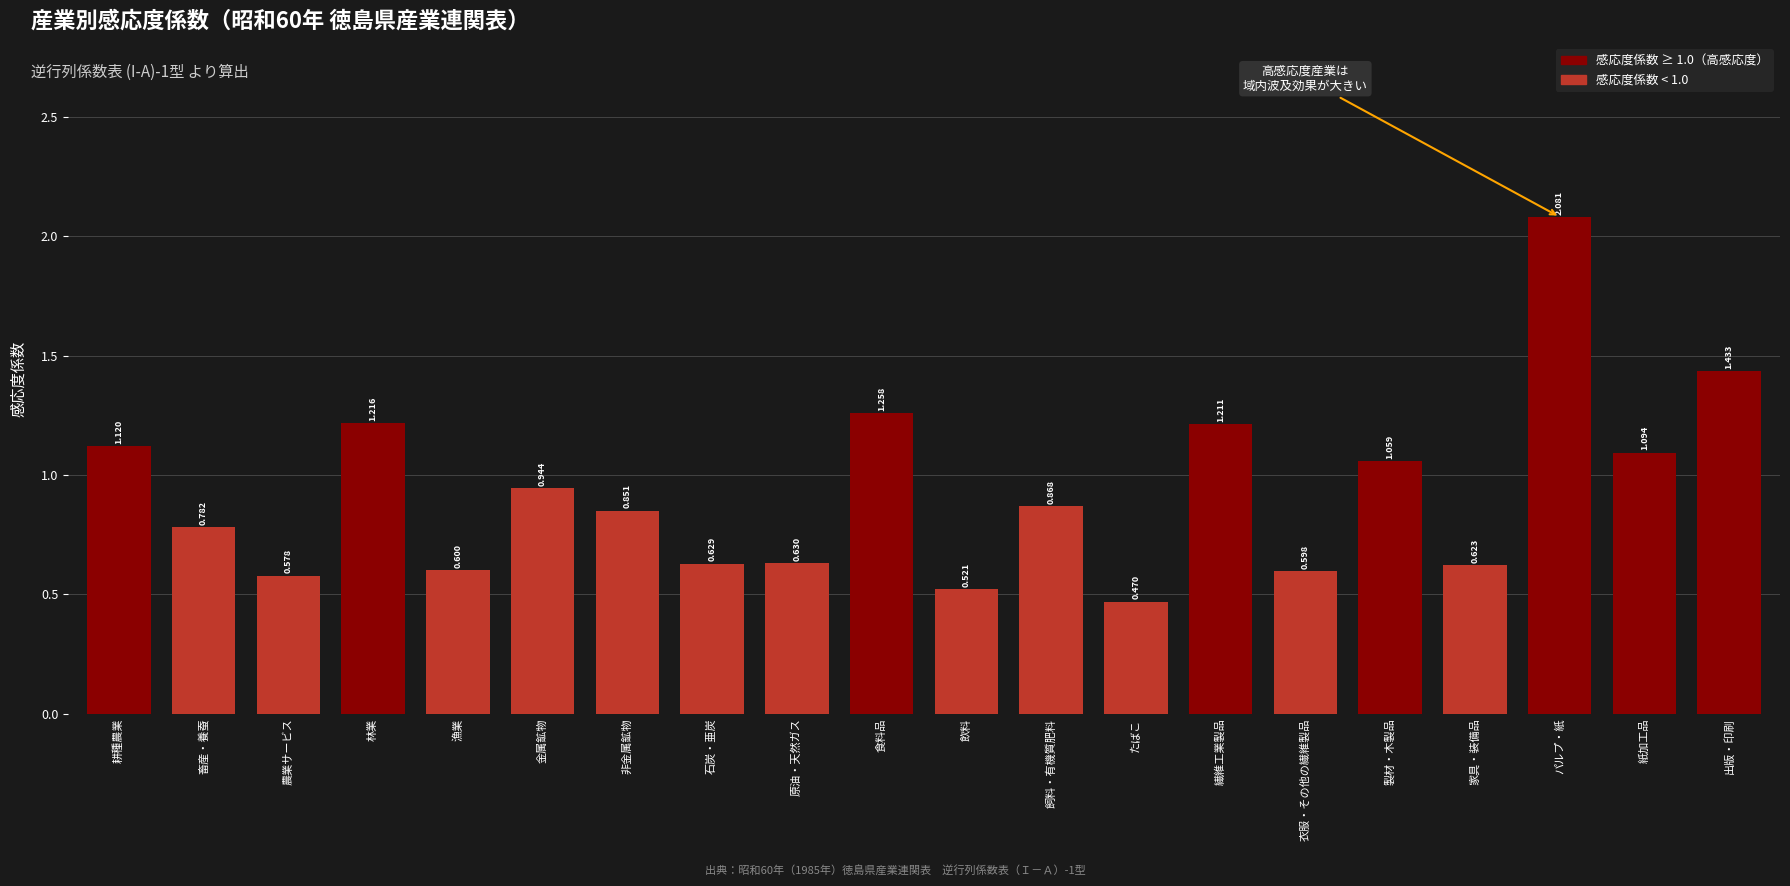

Does the chart contain stacked bars?

No